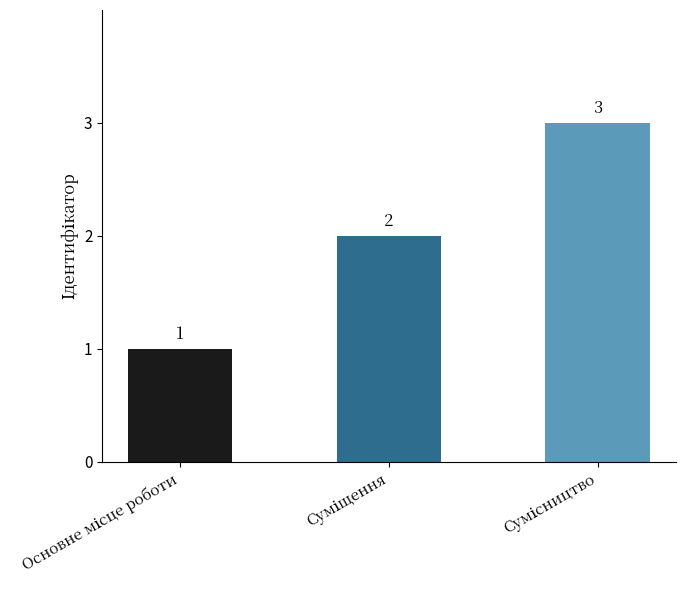

How many values are between 1 and 3?

3